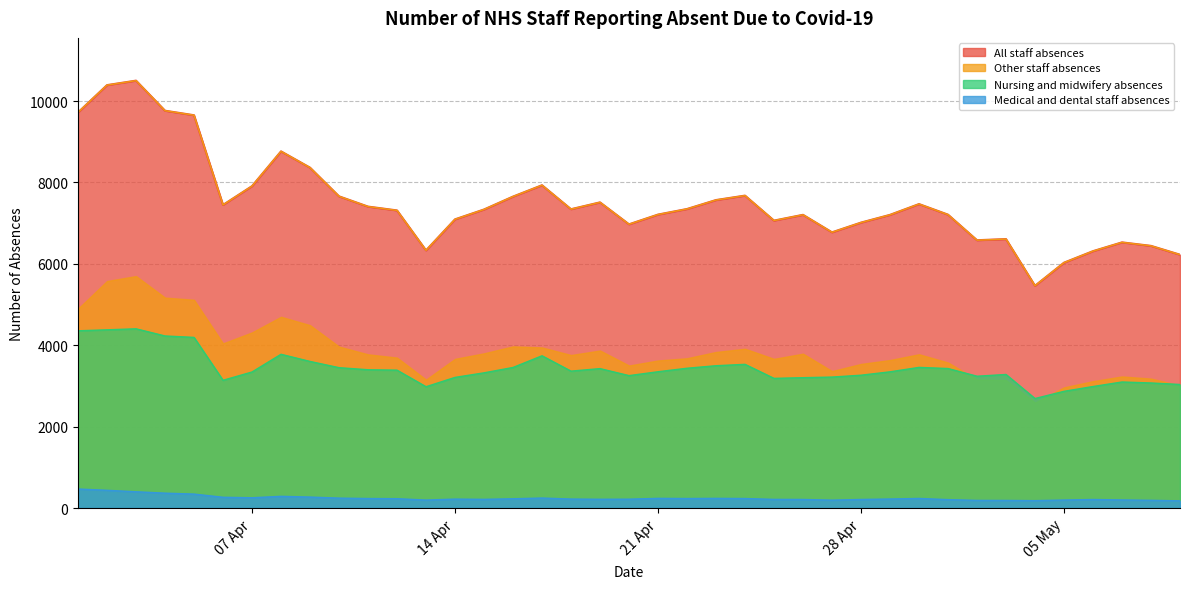

True or false: Medical and dental staff absences and Nursing and midwifery absences intersect in this chart.

False